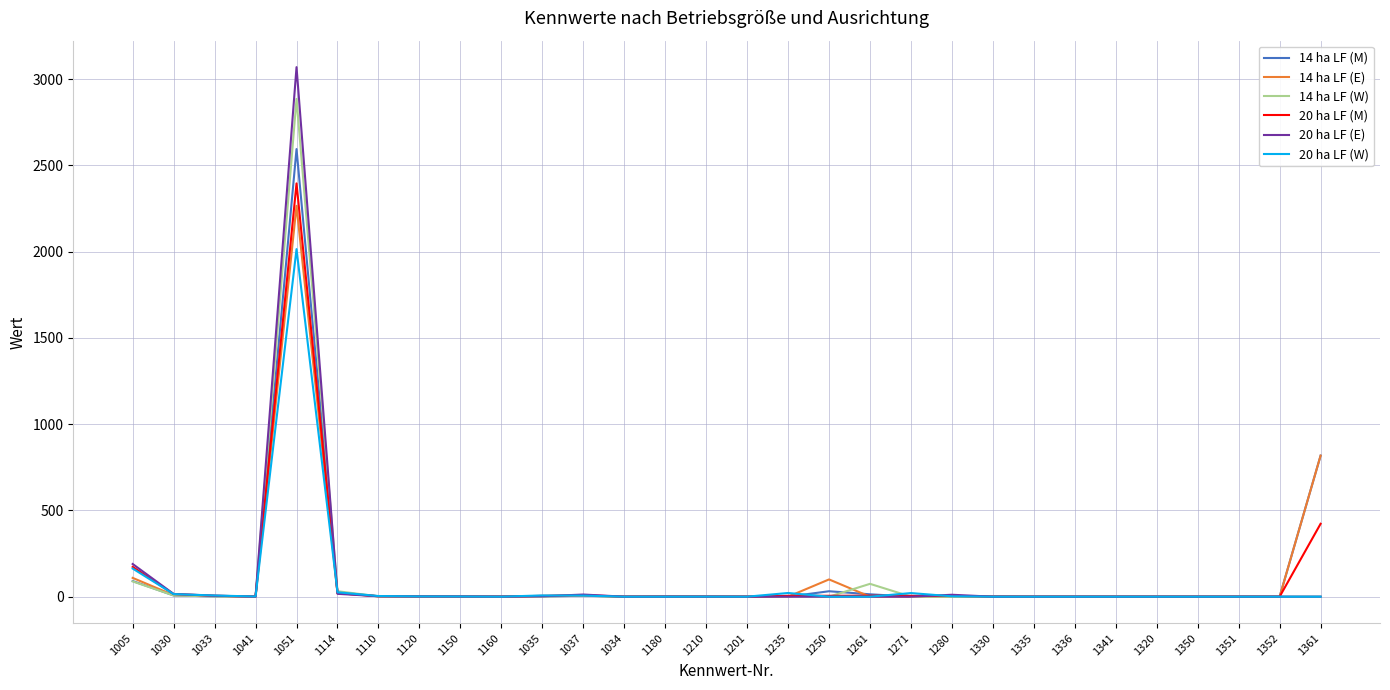

Does the chart display data point markers on the line(s)?

No